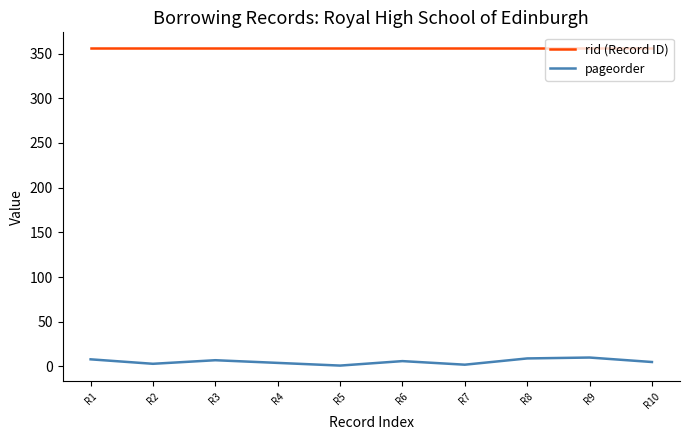

At how many categories does at least one series exceed 67?

10